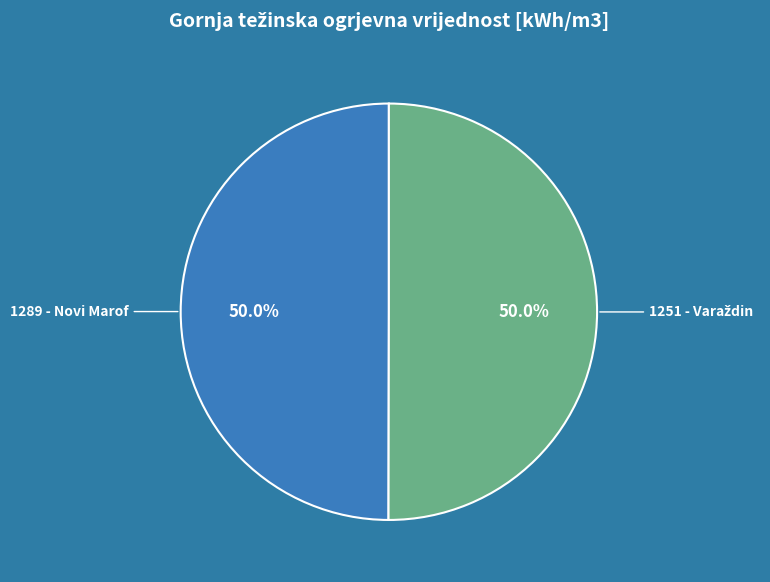

What percentage is the 1289 - Novi Marof slice, to the nearest percent?

50%